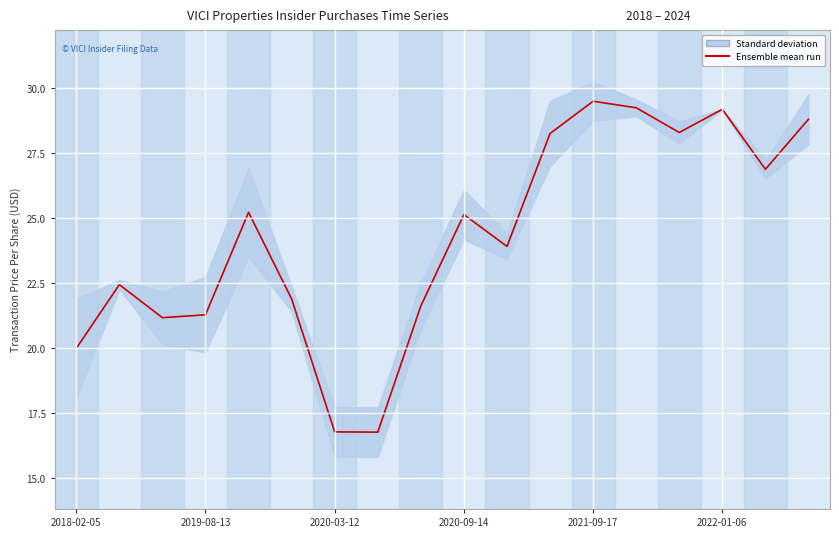

What position from the left is 2020-09-14?

10